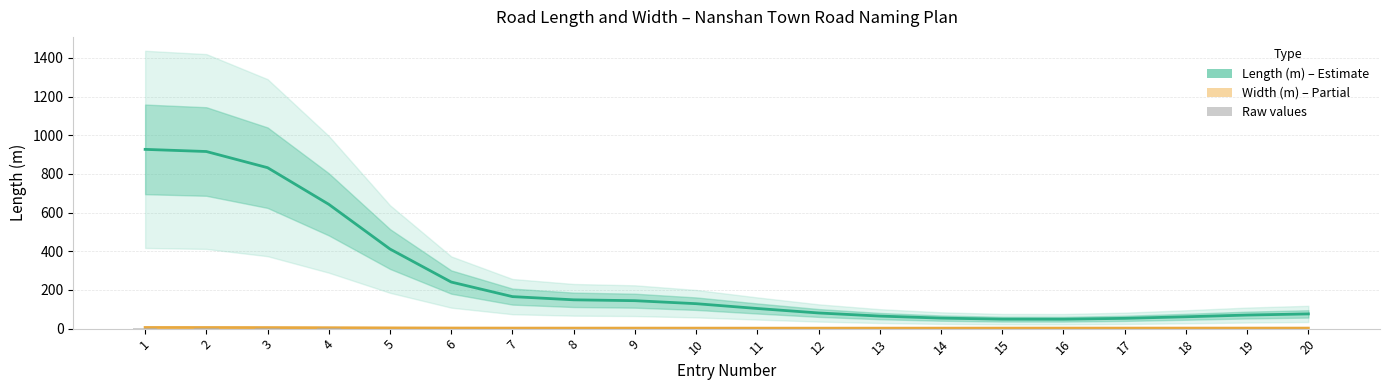

The value of Length (m) at 14 is 14.7. True or false?

False